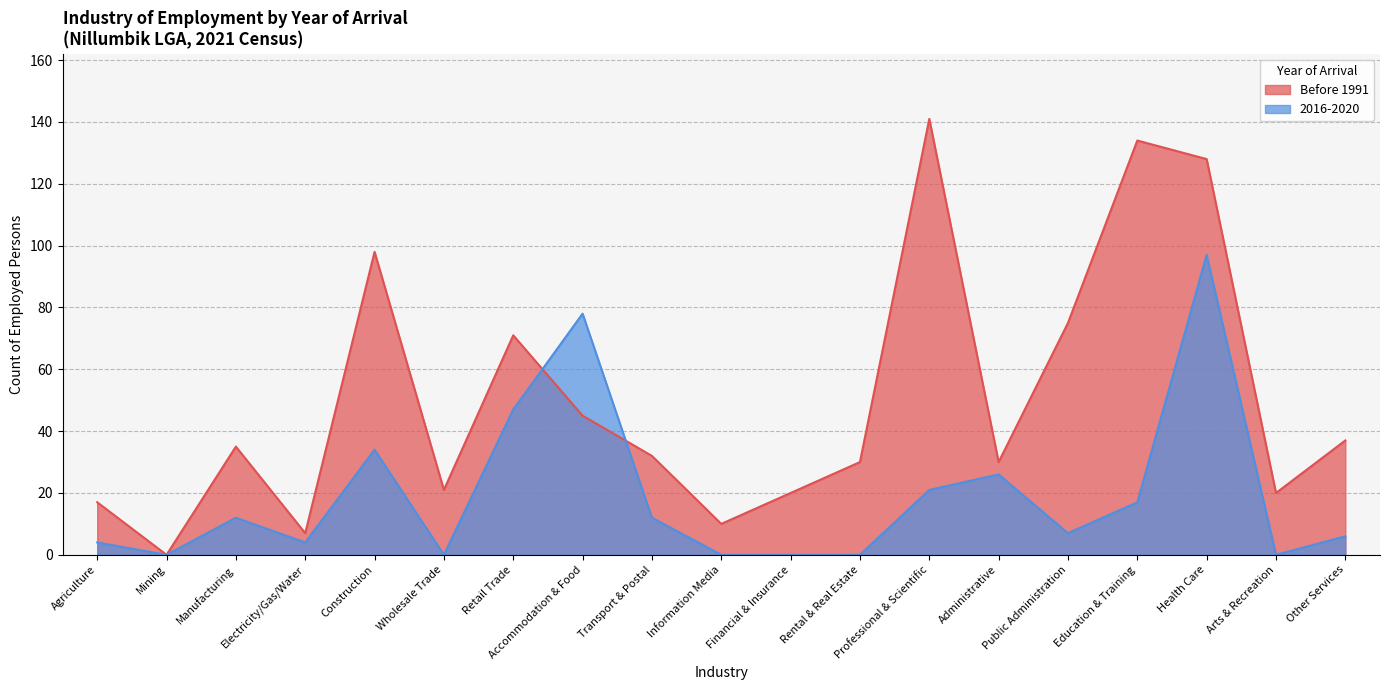

Is it true that Before 1991 equals 2 at Electricity/Gas/Water?

False